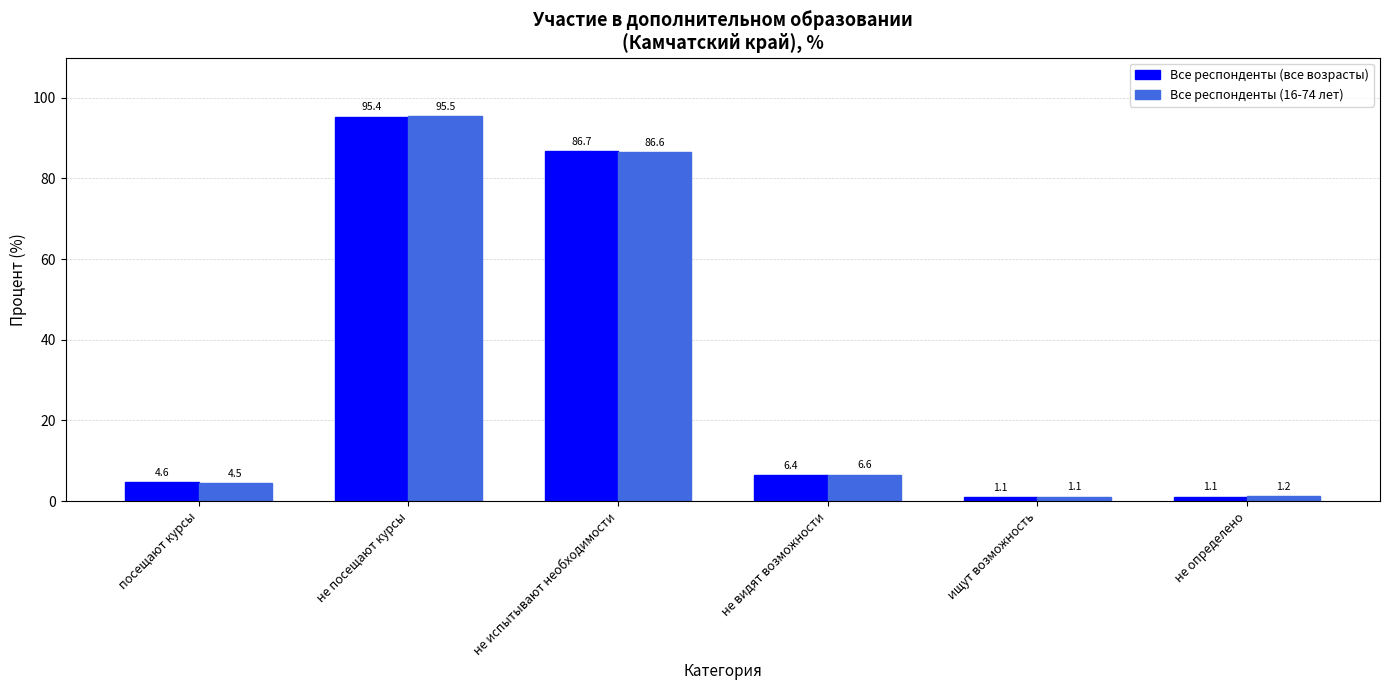

What is the value of the Все респонденты (16-74 лет) bar at the 4th from the left?

6.6